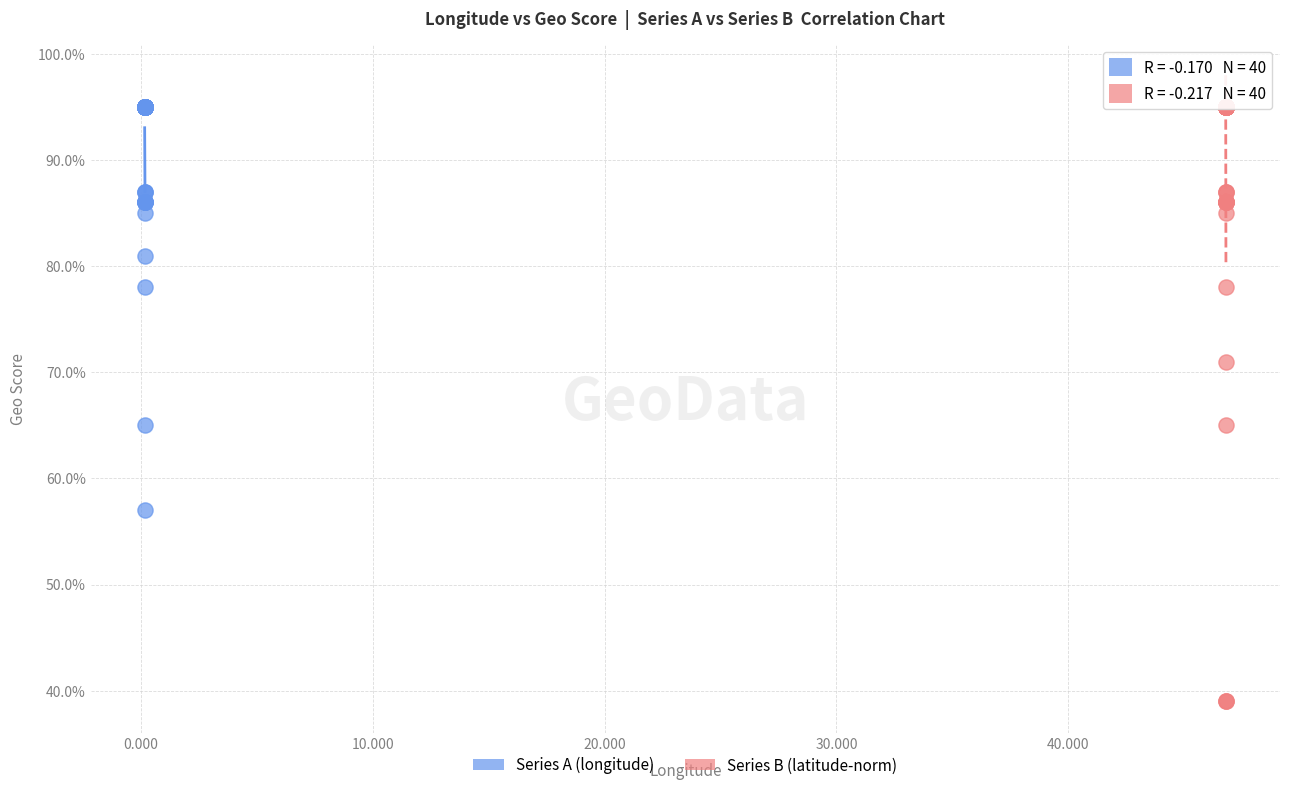

What are all the series names shown in the legend?

Series A (longitude), Series B (latitude-norm)